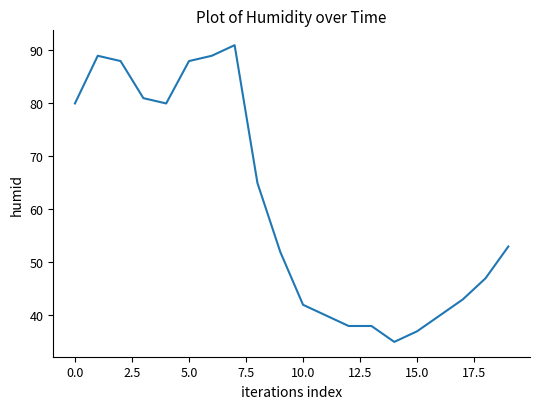

What is the minimum value shown in the chart?

35